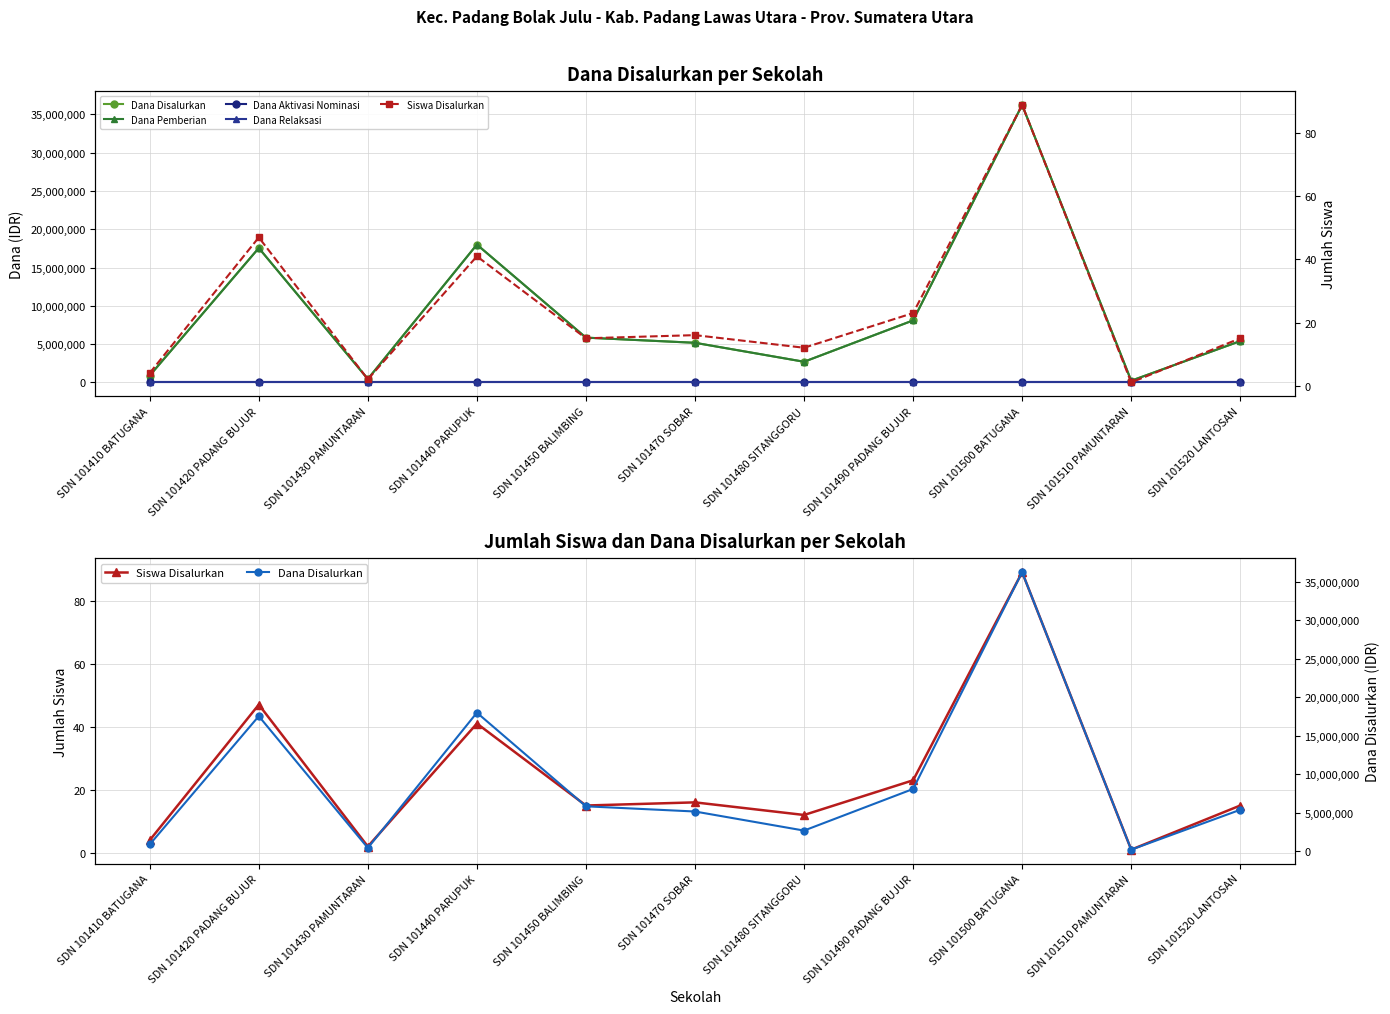

What are all the series names shown in the legend?

Dana Disalurkan, Dana Pemberian, Dana Aktivasi Nominasi, Dana Relaksasi, Siswa Disalurkan